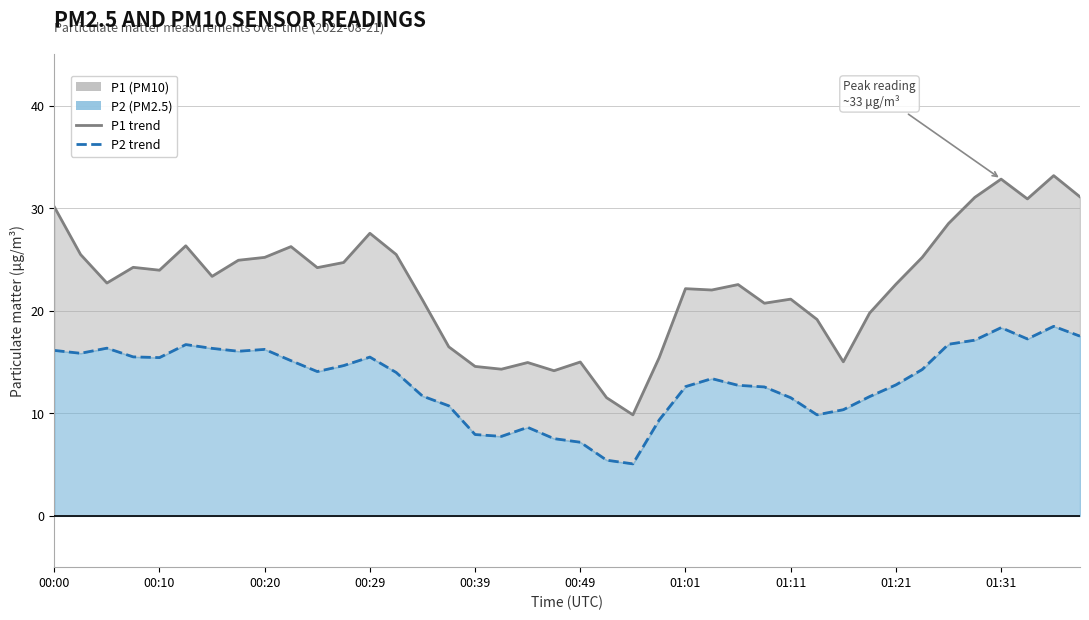

Rank the series by their maximum value, from highest to lowest.

P1 line, P2 line